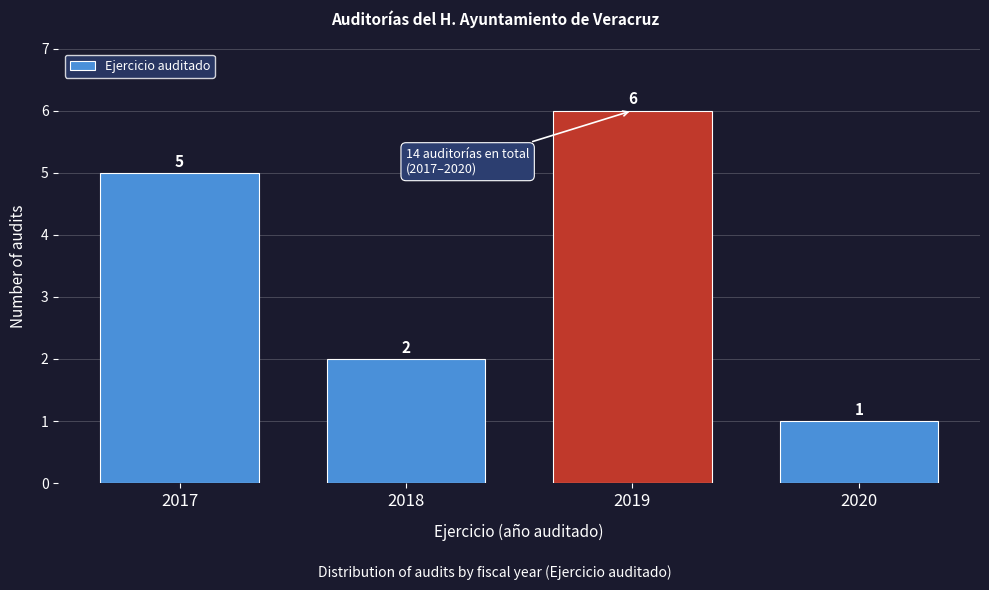

Reading right to left, extract all data points from this chart.

1	6	2	5